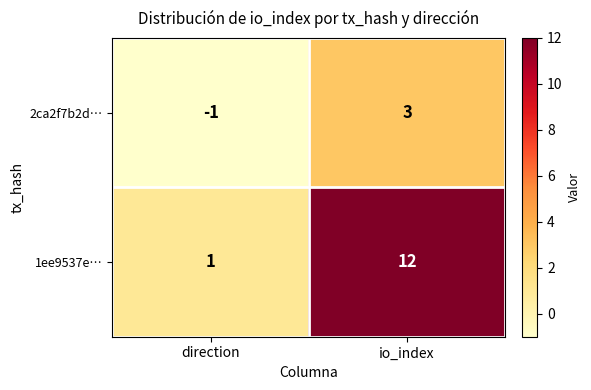

What is the difference between the maximum and minimum values in the 1ee9537e… series?

11